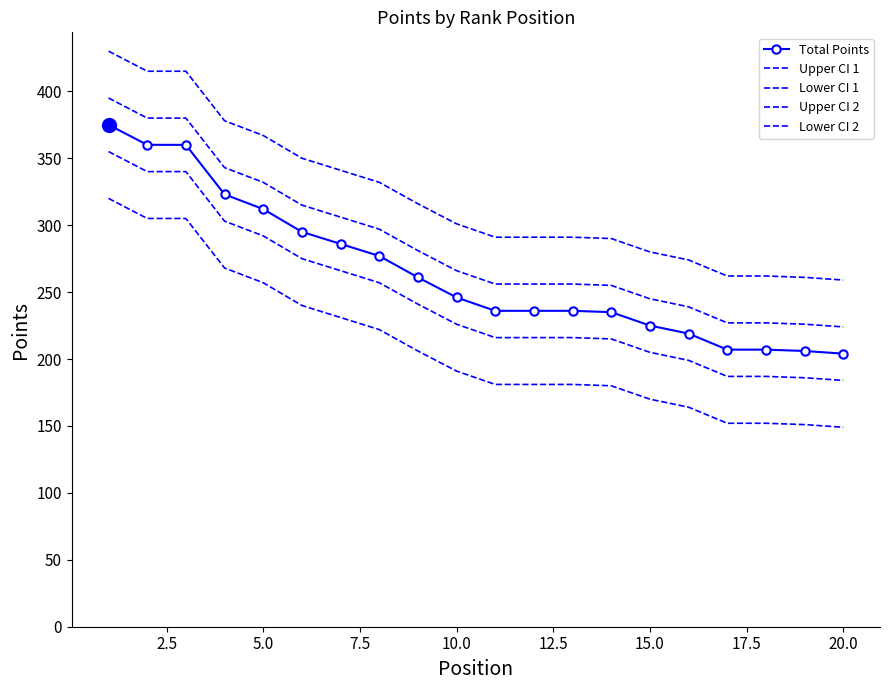

What is the maximum value shown in the chart?

430